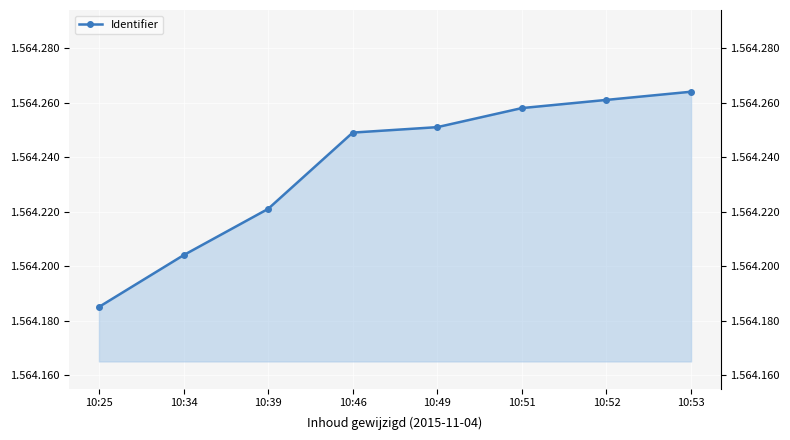

Reading left to right, extract all data points from this chart.

10:25=1564185	10:34=1564204	10:39=1564221	10:46=1564249	10:49=1564251	10:51=1564258	10:52=1564261	10:53=1564264